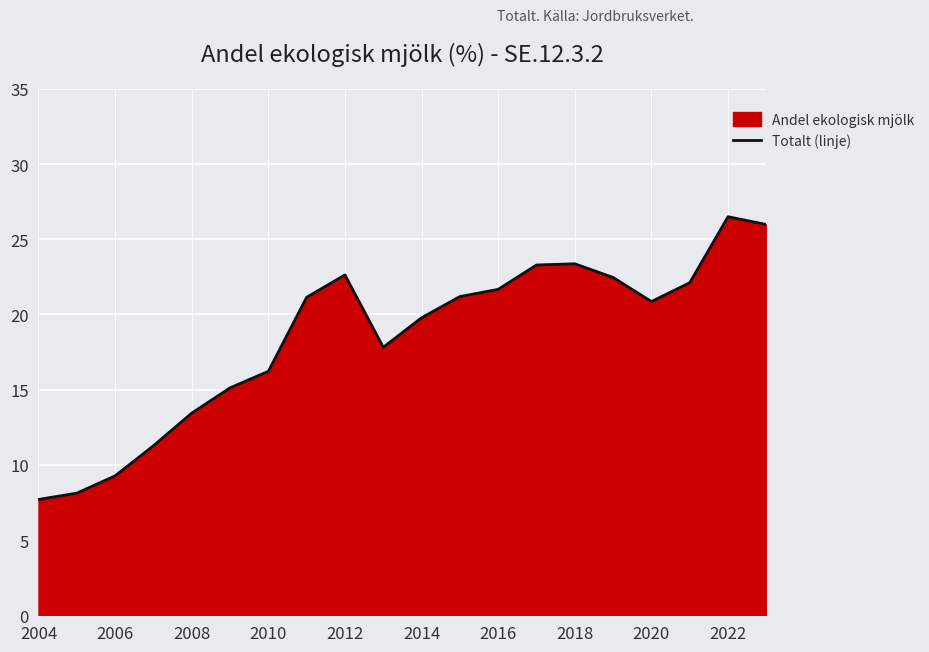

How many data points are less than 21?

10